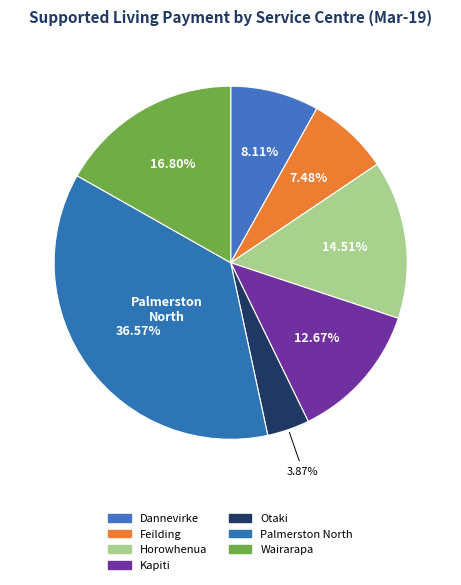

Count the number of slices in the pie.

7